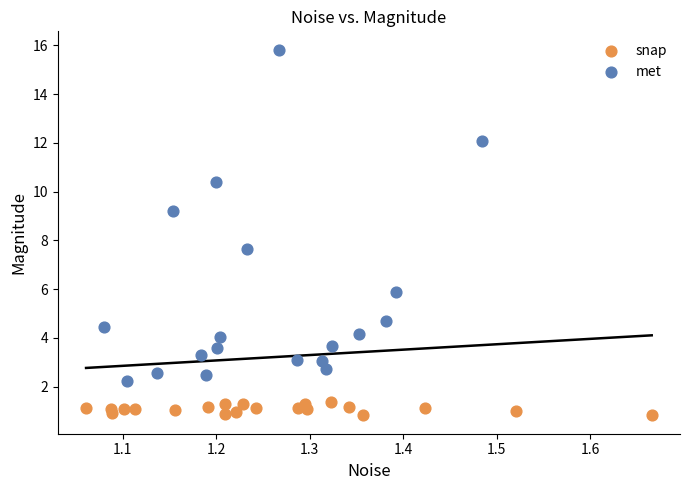

What are all the series names shown in the legend?

snap, met